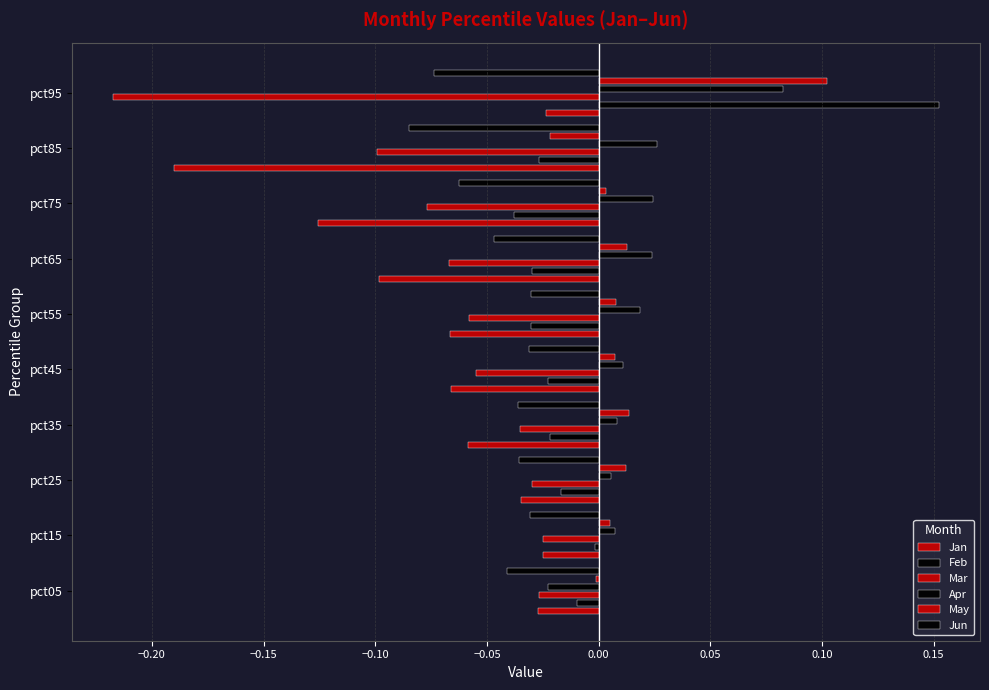

How many groups of bars are there?

10